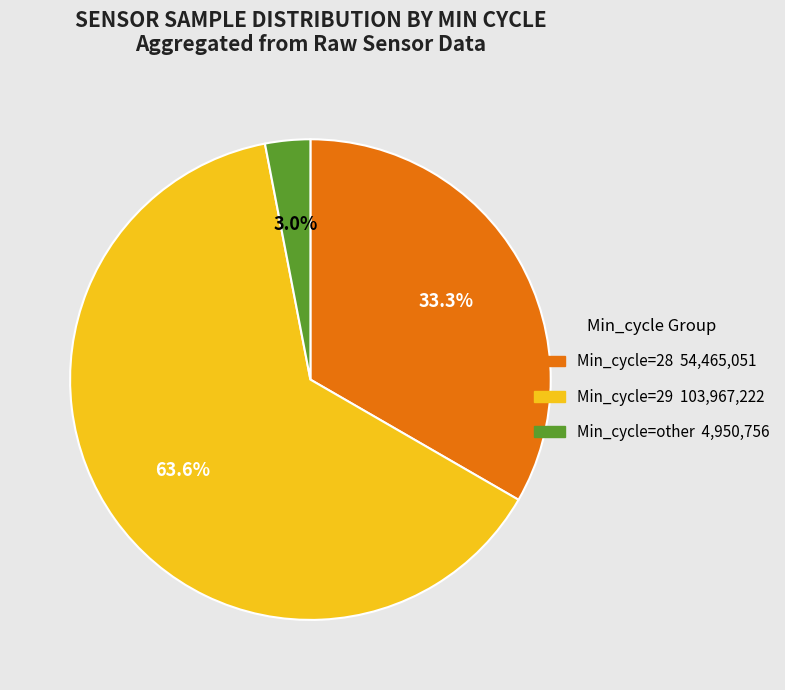

Does any single category account for the majority?

Yes